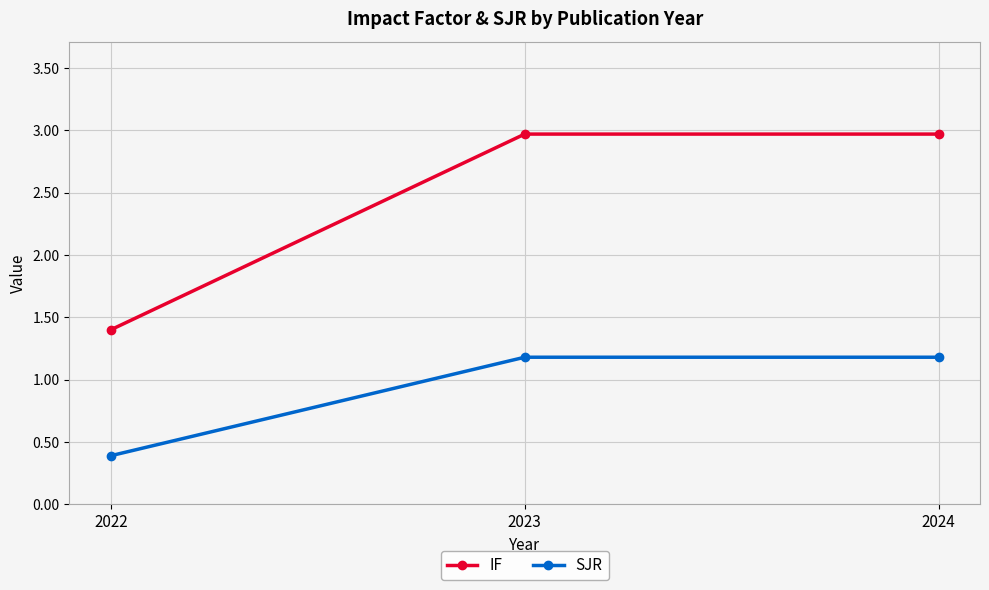

What is the value of the SJR point at the 3rd from the left?

1.2